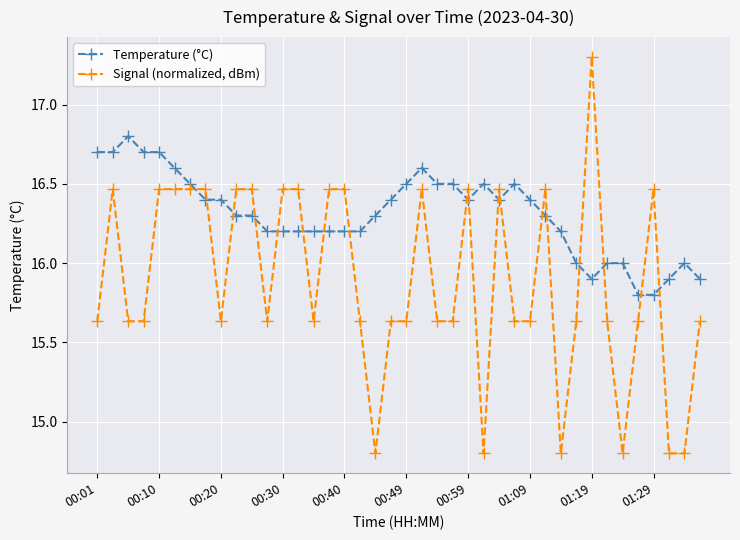

Which series has the largest total across all categories?

Temperature (°C)